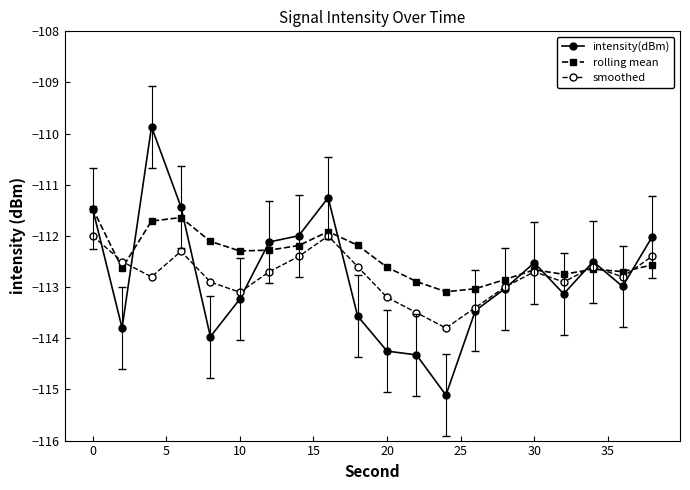

Which series has the largest range (max minus min)?

intensity(dBm)